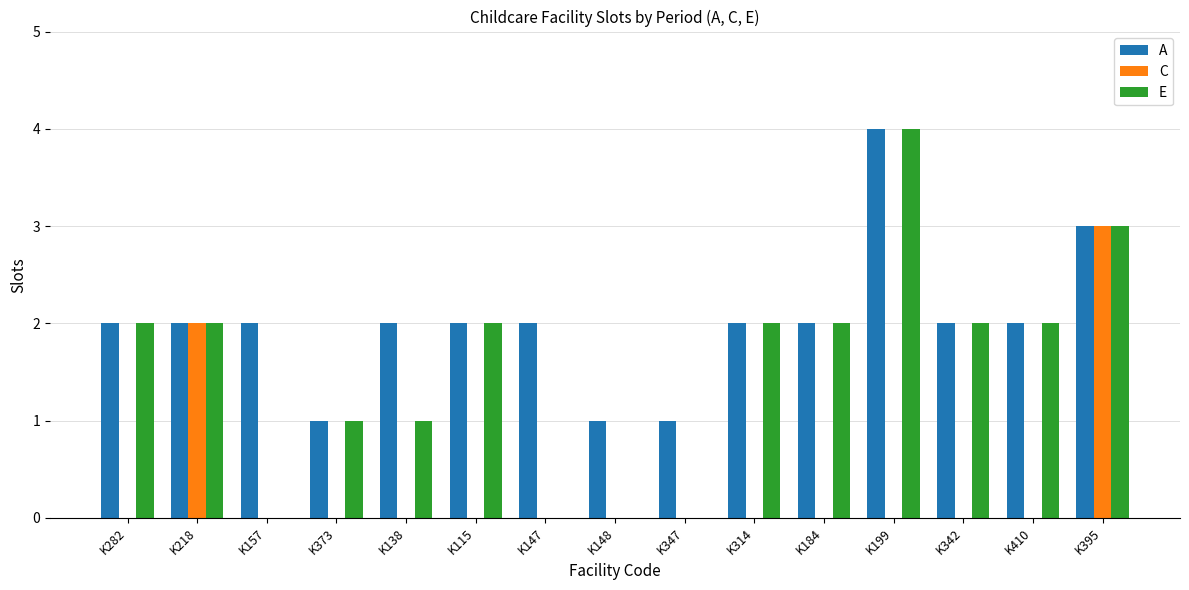

The C series shows 0 at K184. True or false?

True